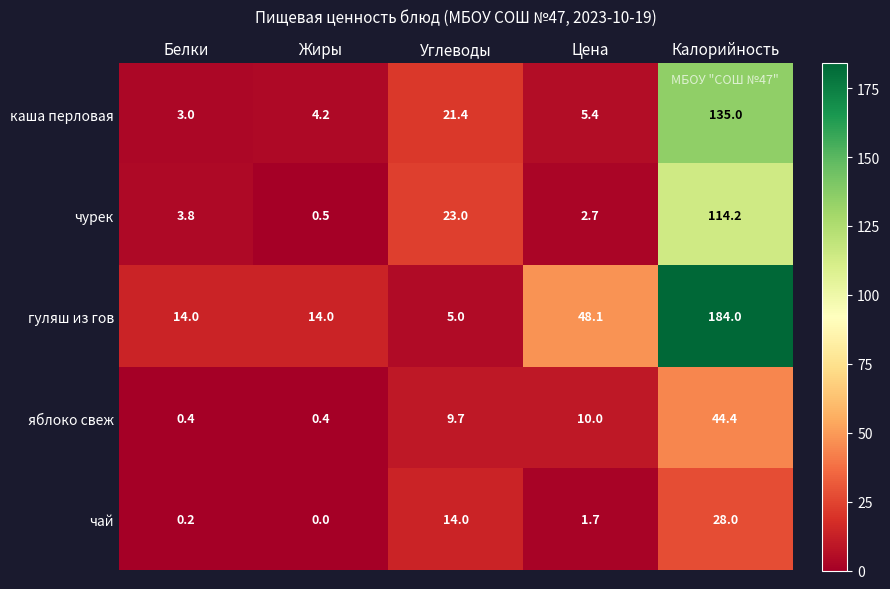

What is the approximate value of яблоко свеж at Цена?

10.0